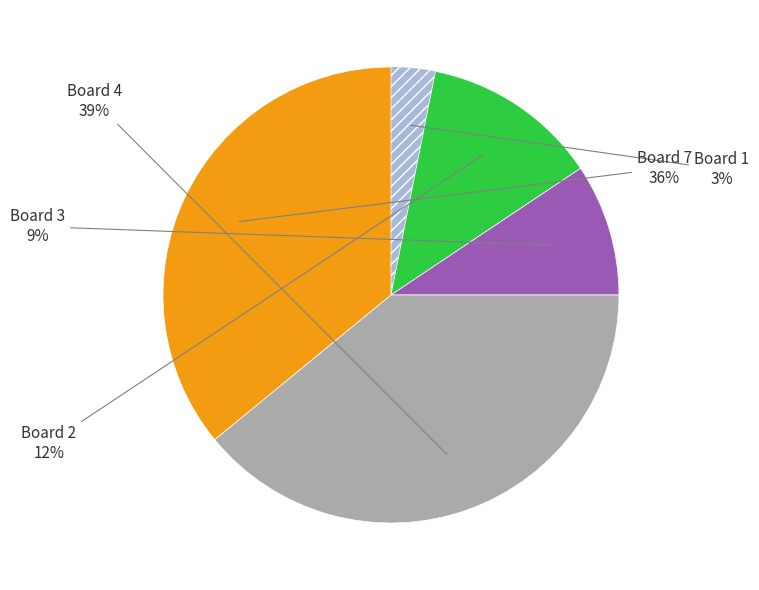

To the nearest percent, what is the difference between the largest and smallest slice percentages?

36%